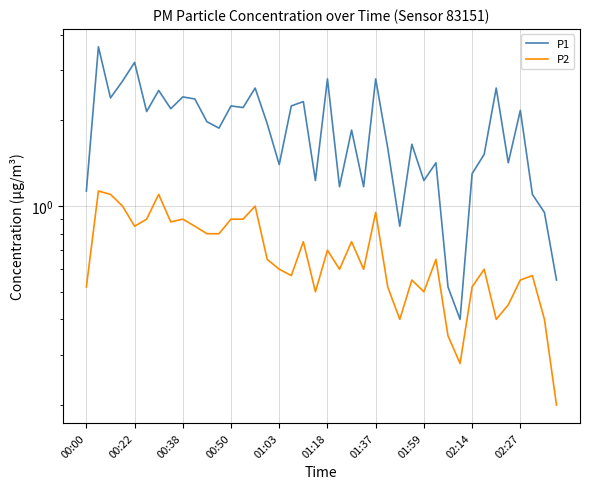

Between 01:37 and 23, which series saw the biggest shift?

P1